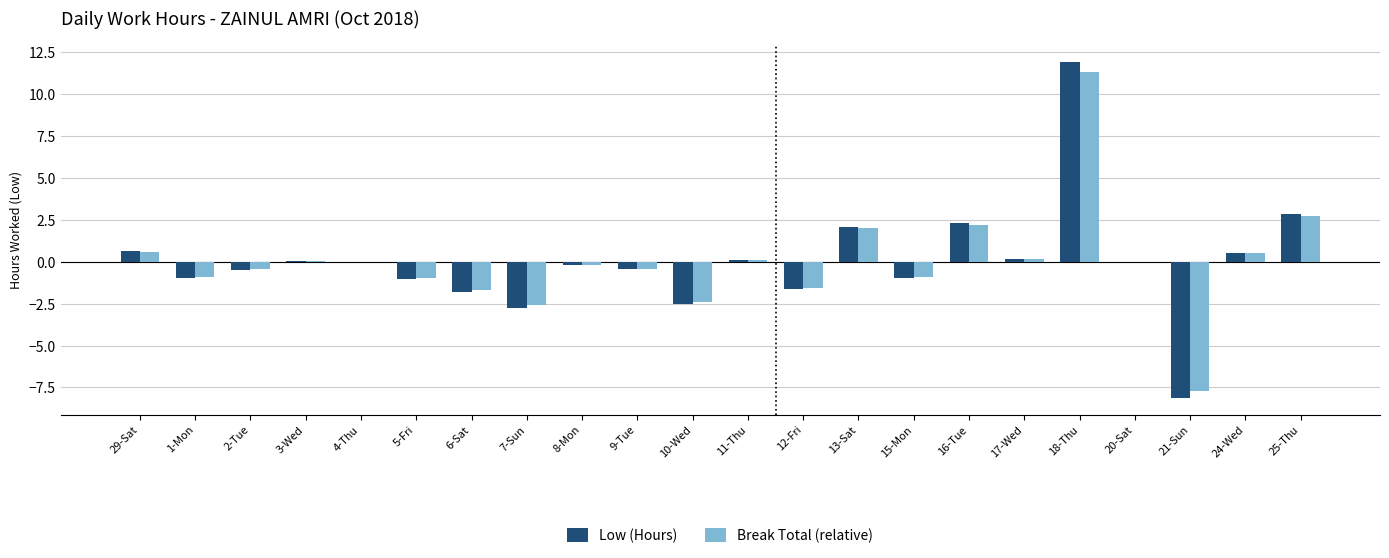

At which label does Low (Hours) first exceed 0?

29-Sat